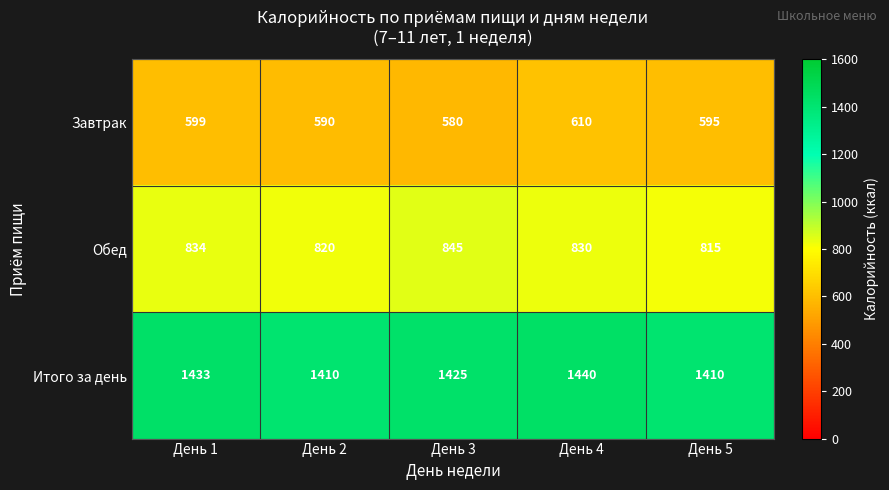

Reading left to right, list all the values displayed in this chart.

Завтрак: День 1=599	День 2=590	День 3=580	День 4=610	День 5=595
Обед: День 1=834	День 2=820	День 3=845	День 4=830	День 5=815
Итого за день: День 1=1433	День 2=1410	День 3=1425	День 4=1440	День 5=1410